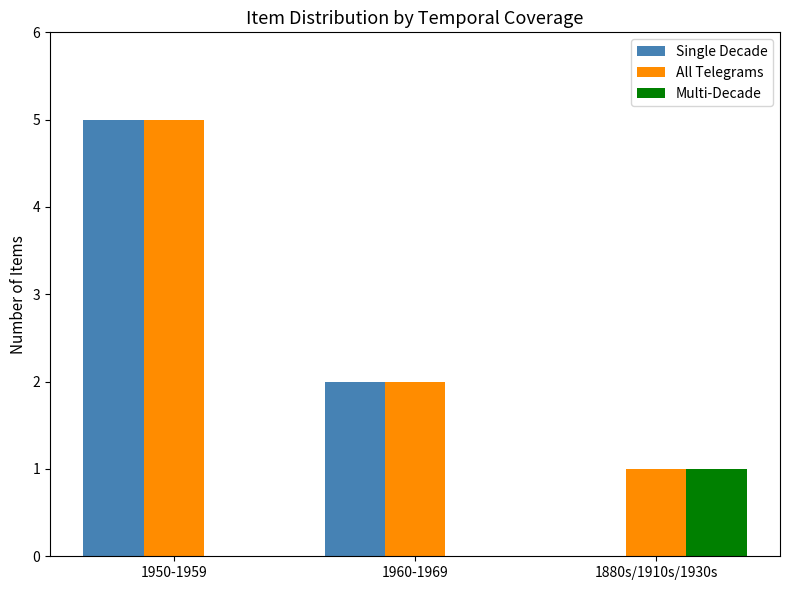

How many All Telegrams values are between 1 and 5?

3